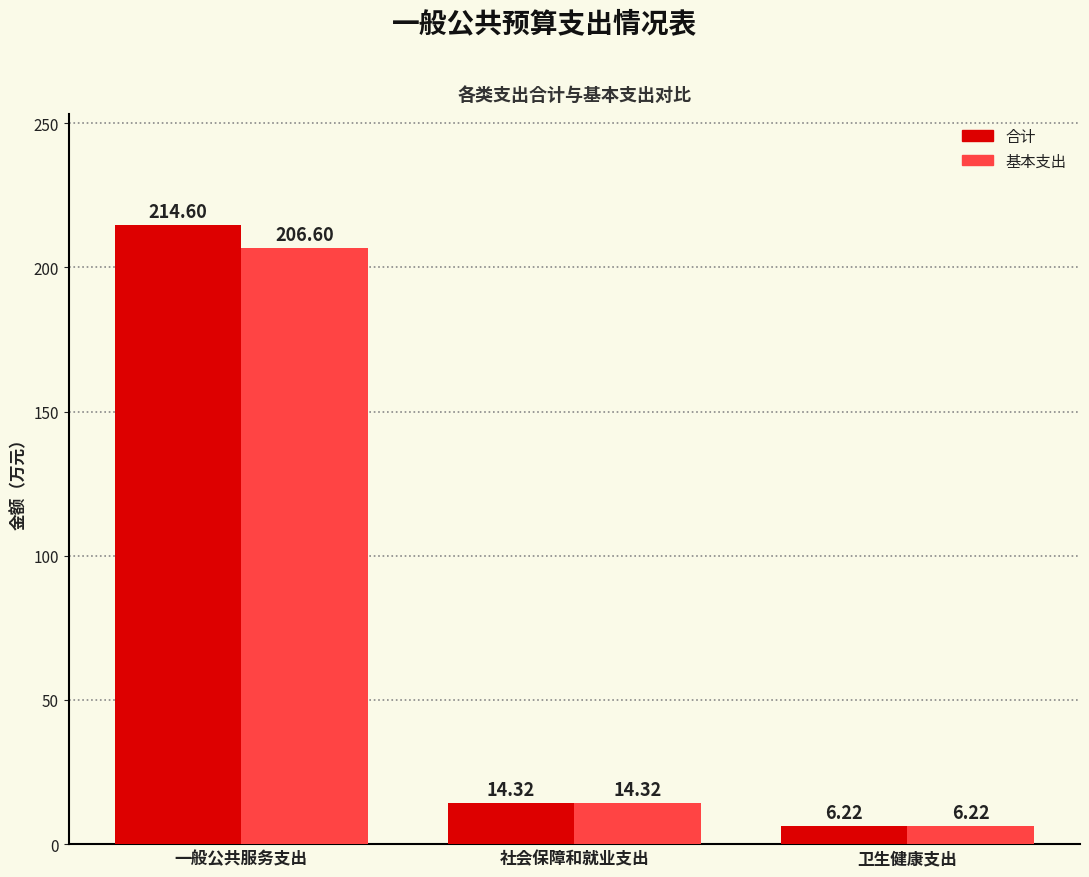

Rank the categories by 合计 value from highest to lowest.

一般公共服务支出, 社会保障和就业支出, 卫生健康支出